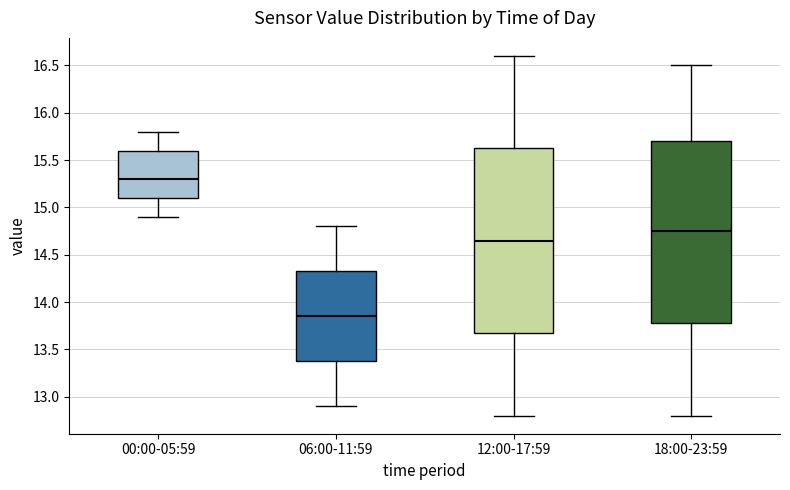

Where does the upper whisker of the box for 00:00-05:59 end on the y-axis? The values are not printed on the chart, so give them approximately, as read against the axis.

15.80